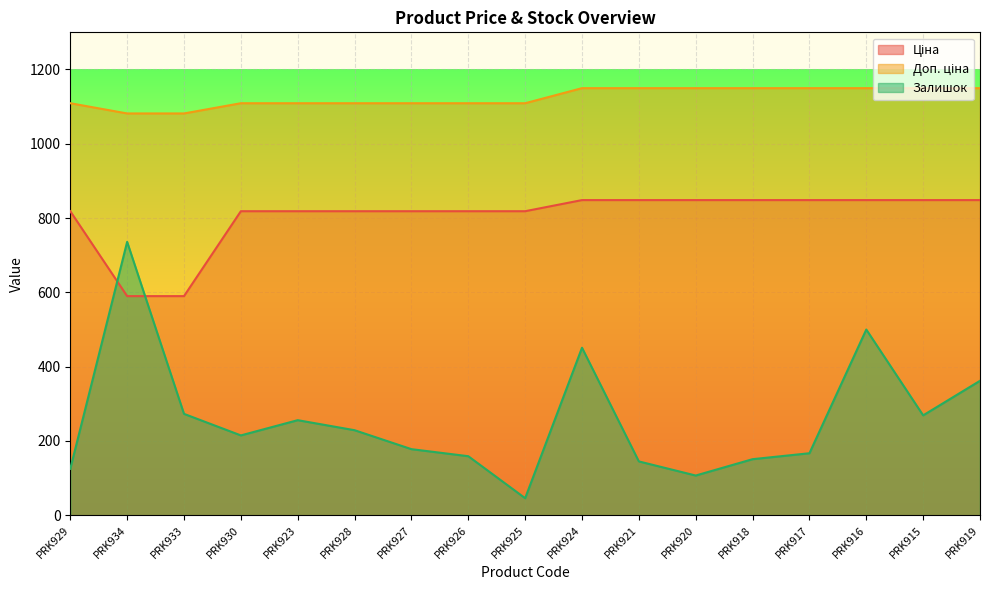

Between PRK925 and PRK915, which is larger?

PRK915